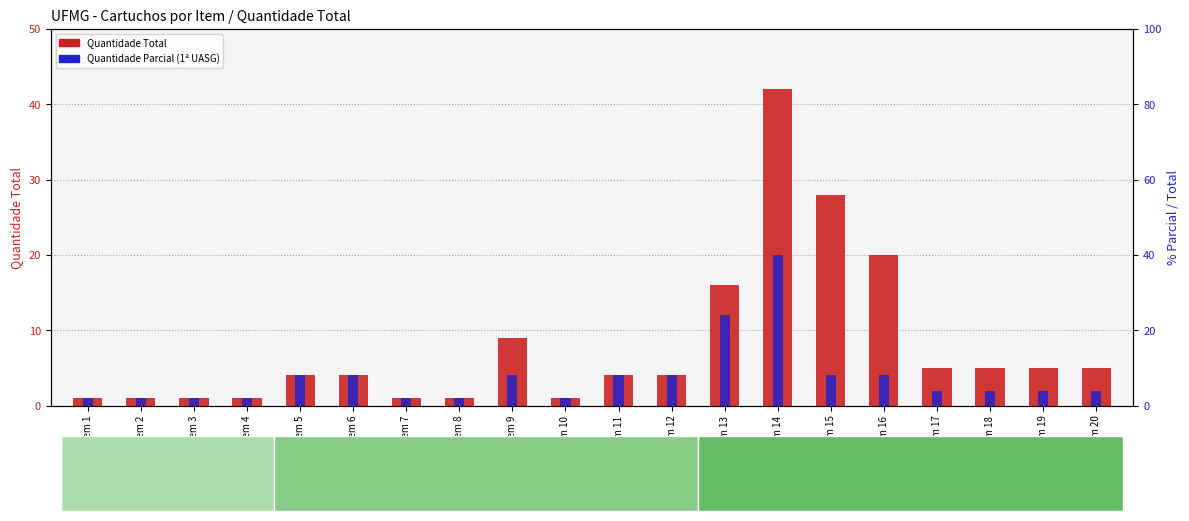

What is the highest value of the Quantidade Parcial (1ª UASG) series?

20